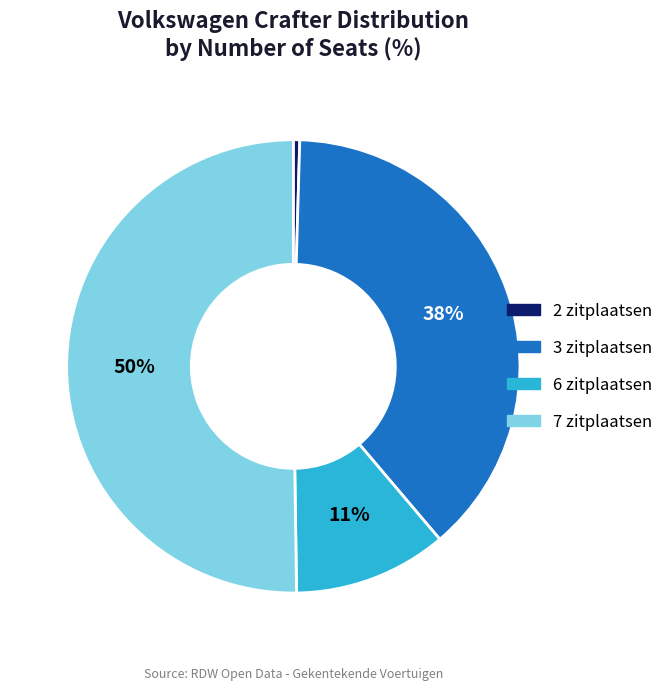

Does 2 zitplaatsen account for over 50% of the chart?

No